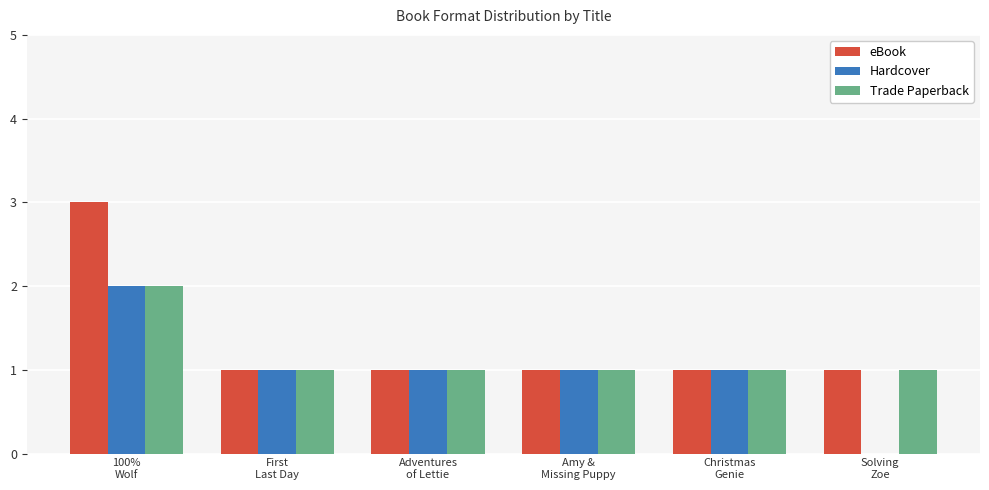

Is it true that Hardcover equals 3 at 100%
Wolf?

False